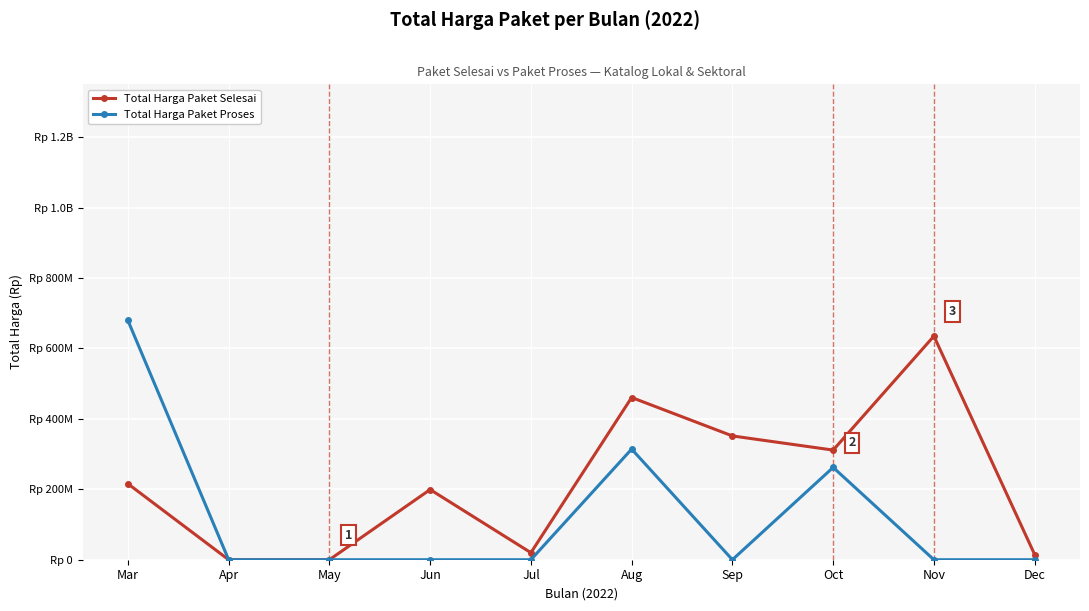

Does the chart have visible grid lines?

Yes